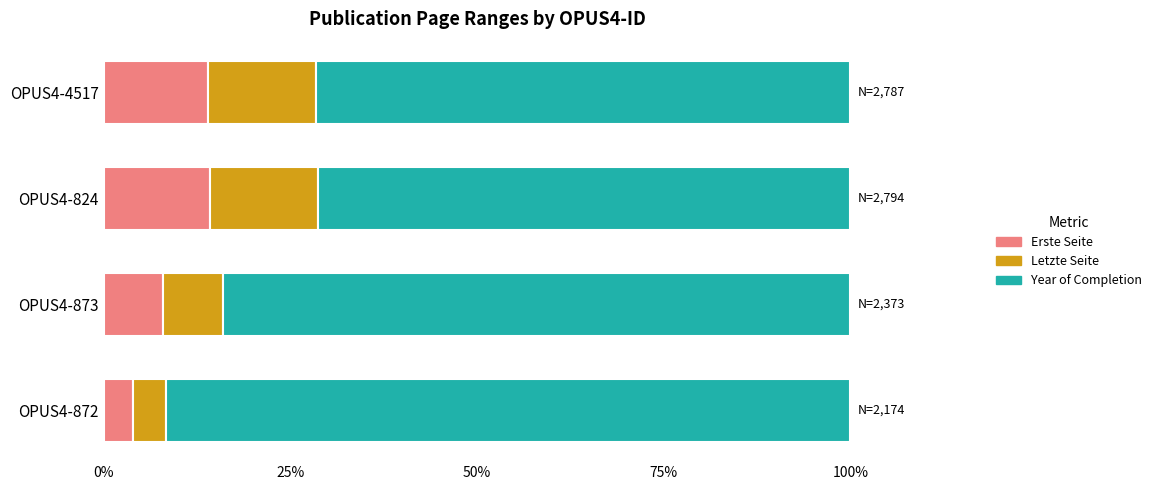

What is the total value across all series at OPUS4-873?

100.0